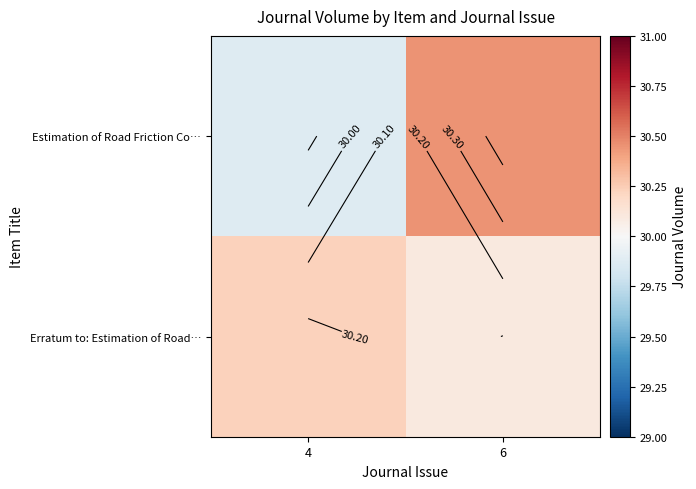

Rank the series by their maximum value, from highest to lowest.

Estimation of Road Friction Co…, Erratum to: Estimation of Road…